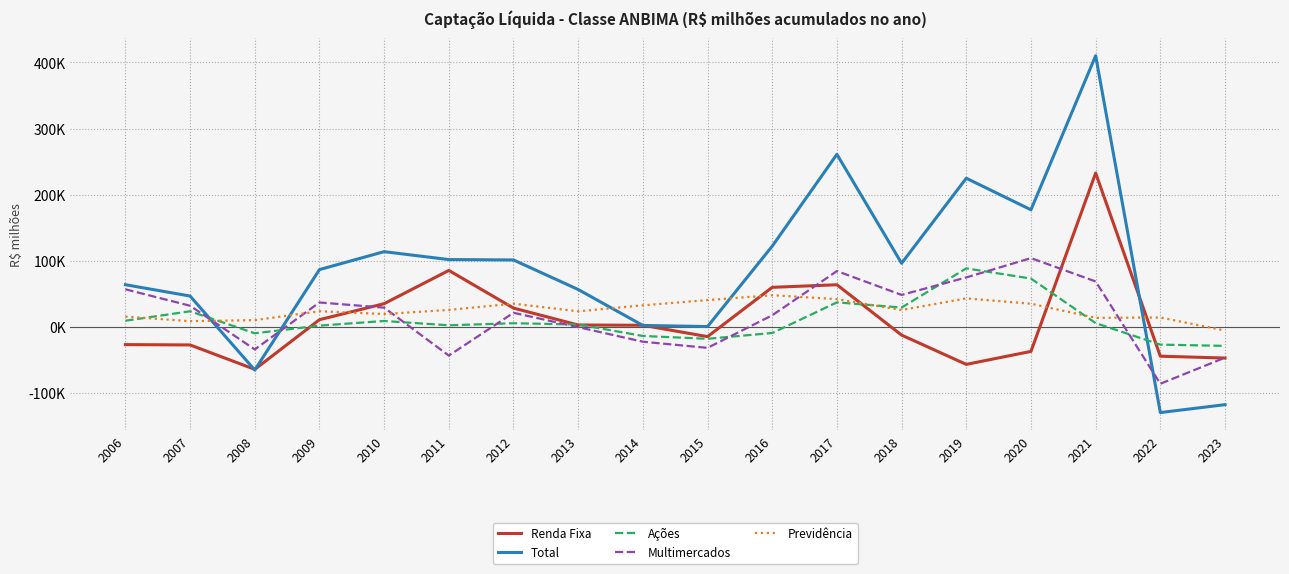

At how many categories does at least one series exceed 125343?

4